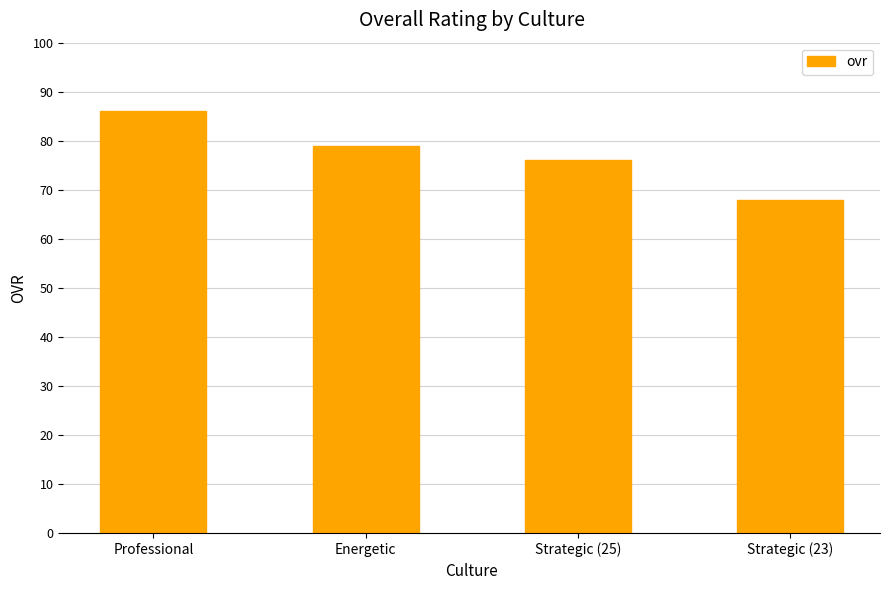

Which label corresponds to the largest value in the chart?

Professional